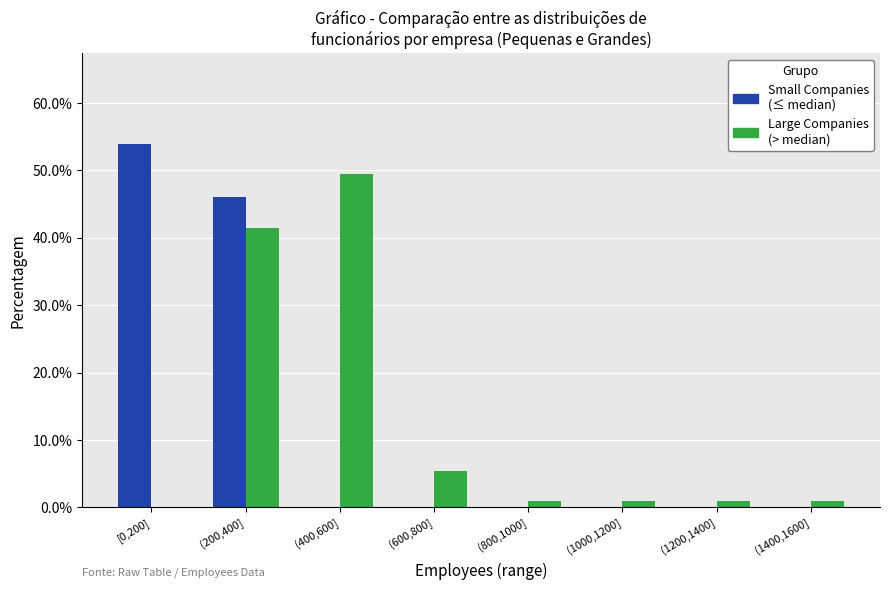

What is the total value across all series at (600,800]?

5.4